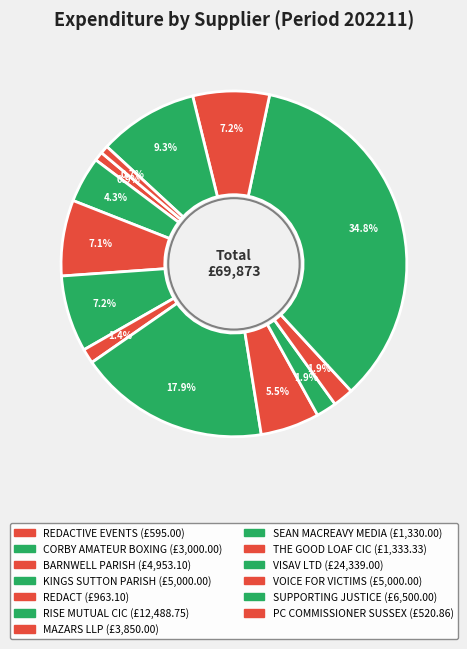

How many slices are in this pie chart?

13